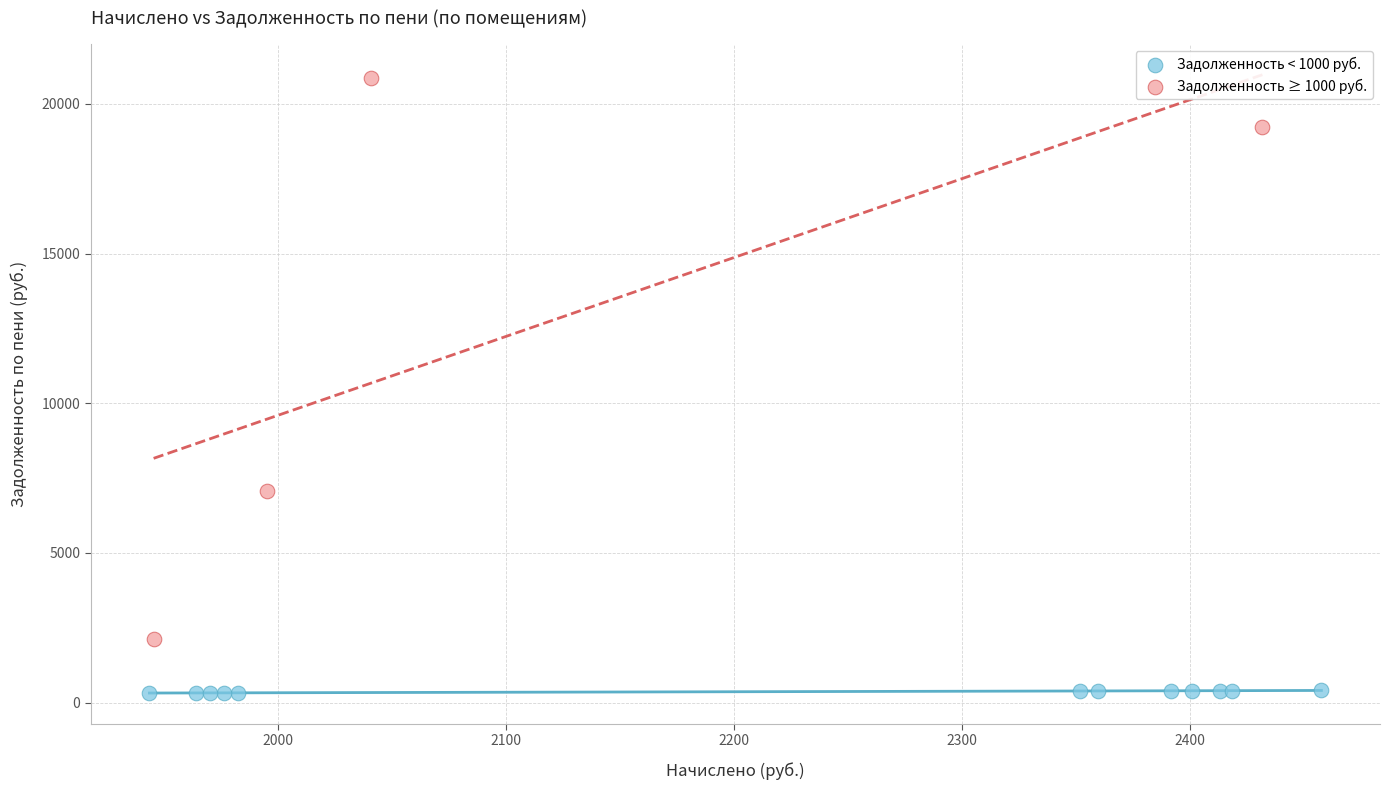

Which series has the largest Y range (max minus min)?

Задолженность ≥ 1000 руб.